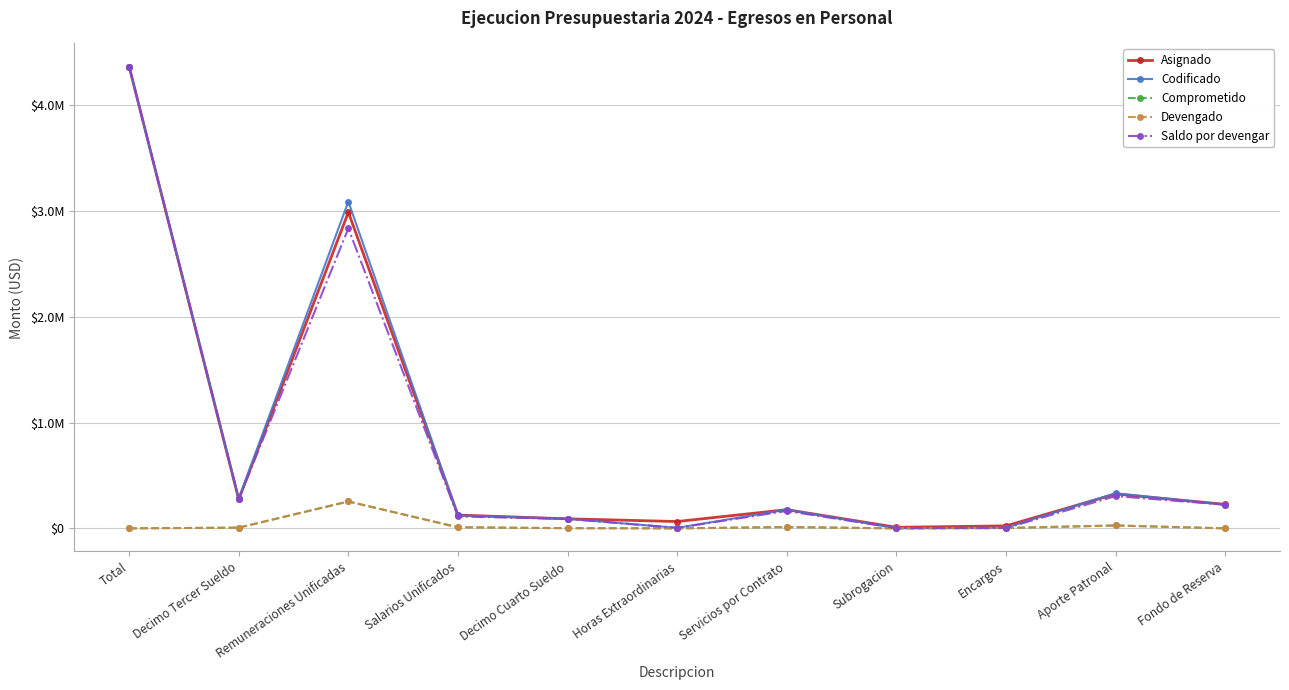

How many interior local valleys does the Codificado series have?

3